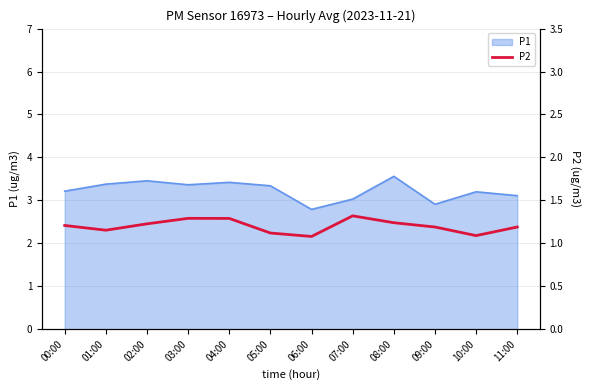

What is the ratio of the value at 06:00 to the value at 00:00?

0.9